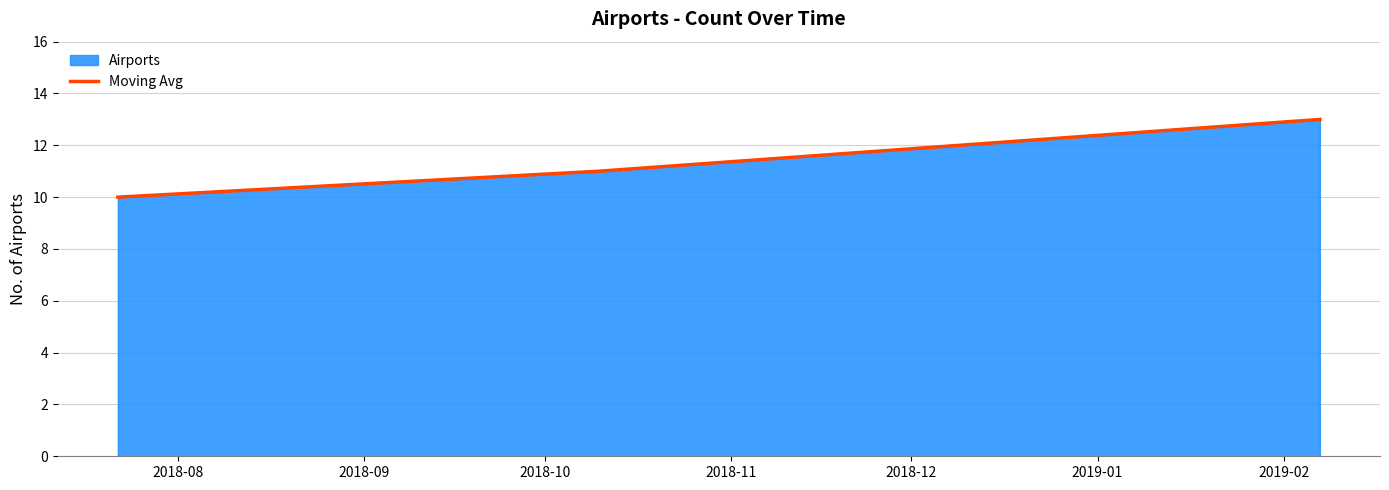

Is it true that the value at 2018-09 is 4?

False